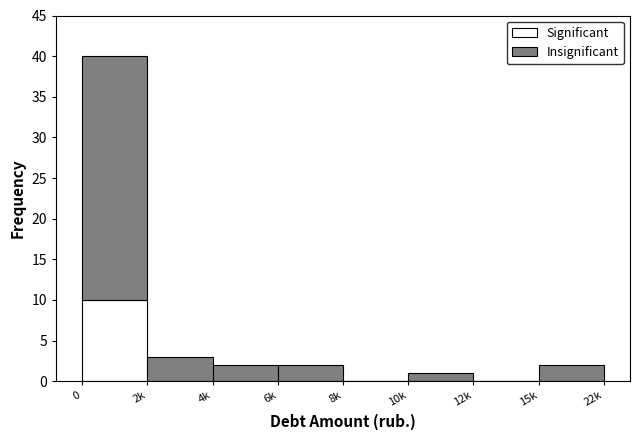

Reading left to right, list the values for the Significant series.

0=10	2k=0	4k=0	6k=0	8k=0	10k=0	12k=0	15k=0